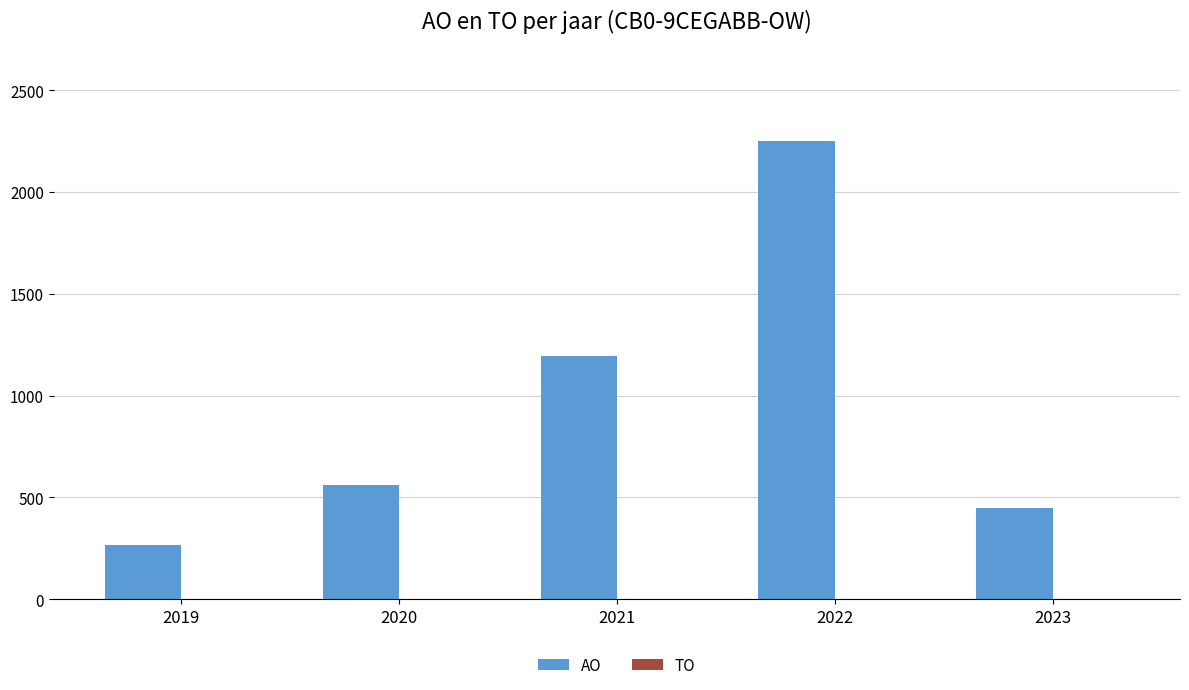

List the labels in order of value, smallest first.

2019, 2023, 2020, 2021, 2022